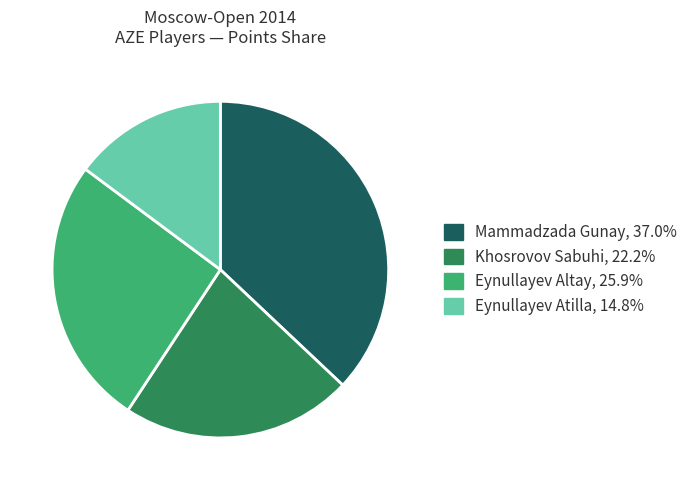

Is the sum of Eynullayev Altay and Mammadzada Gunay greater than half?

Yes